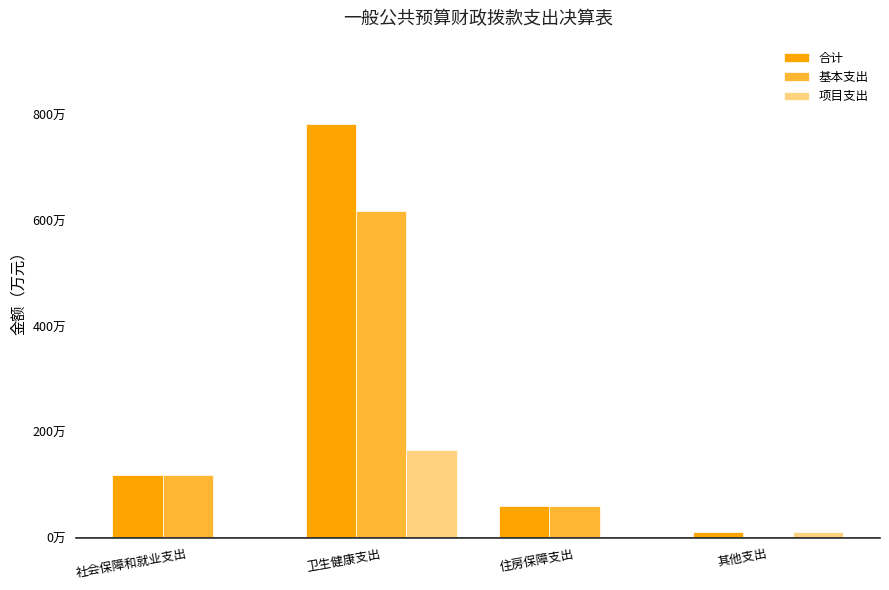

What are all the series names shown in the legend?

合计, 基本支出, 项目支出